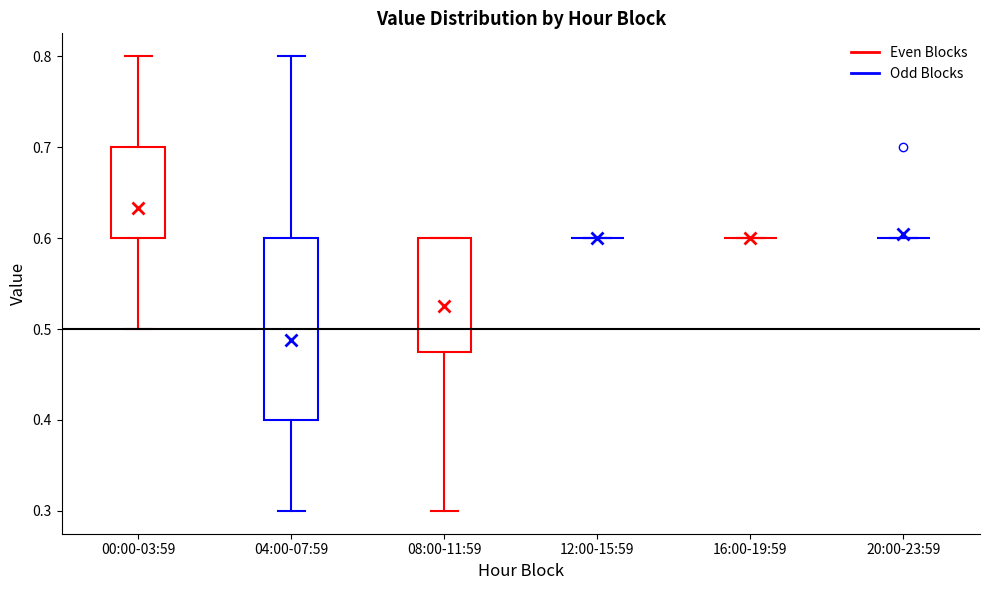

Which box is the tallest, from its lower edge to its upper edge?

04:00-07:59